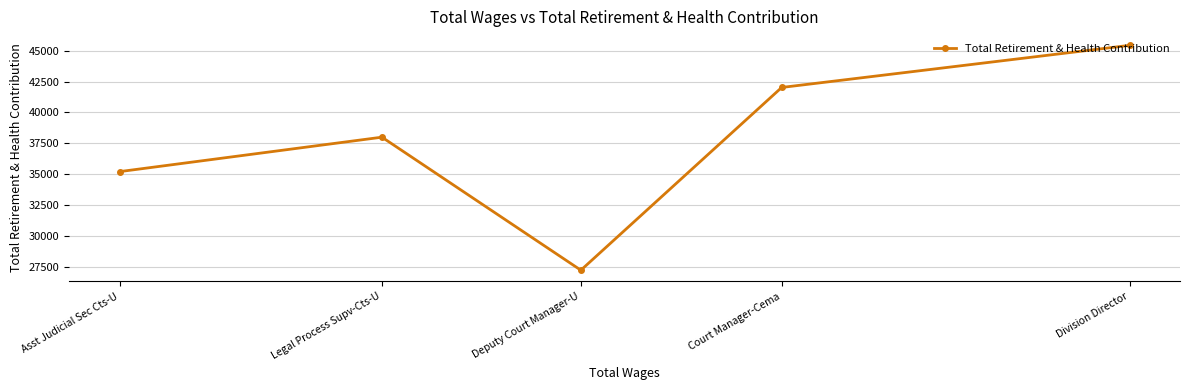

What is the maximum value shown in the chart?

45434